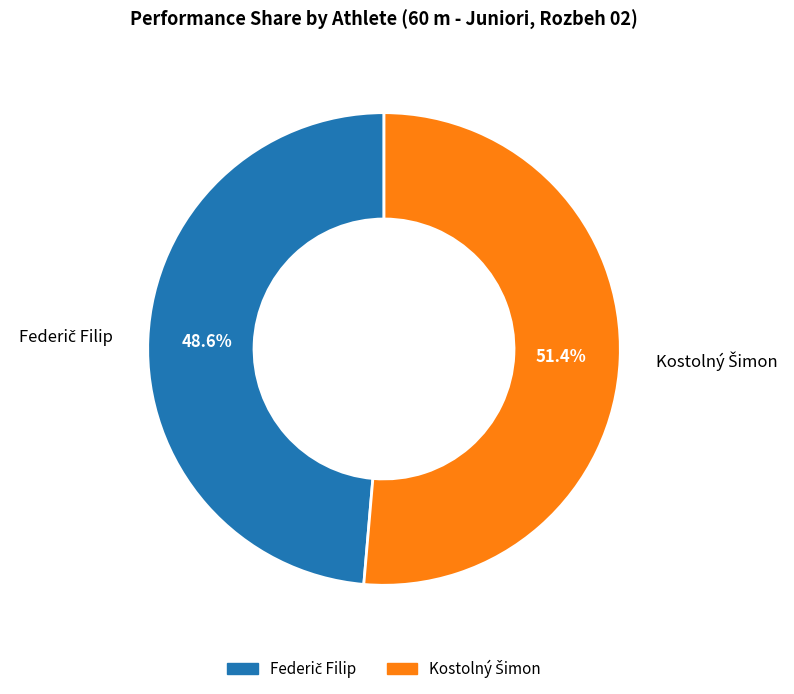

Does any single category account for the majority?

Yes